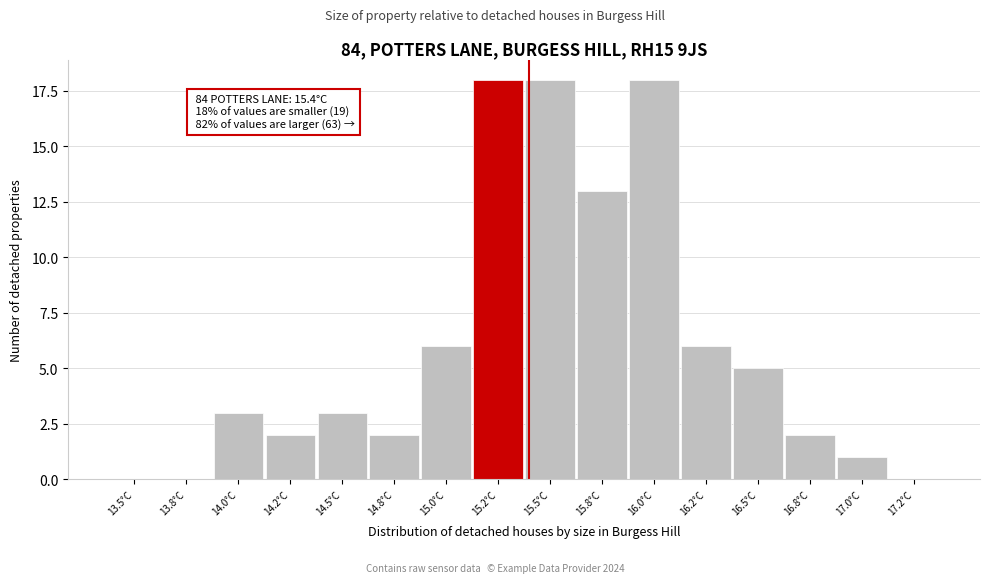

Reading left to right, what are all the values shown in this chart?

13.5°C=0	13.8°C=0	14.0°C=3	14.2°C=2	14.5°C=3	14.8°C=2	15.0°C=6	15.2°C=18	15.5°C=18	15.8°C=13	16.0°C=18	16.2°C=6	16.5°C=5	16.8°C=2	17.0°C=1	17.2°C=0